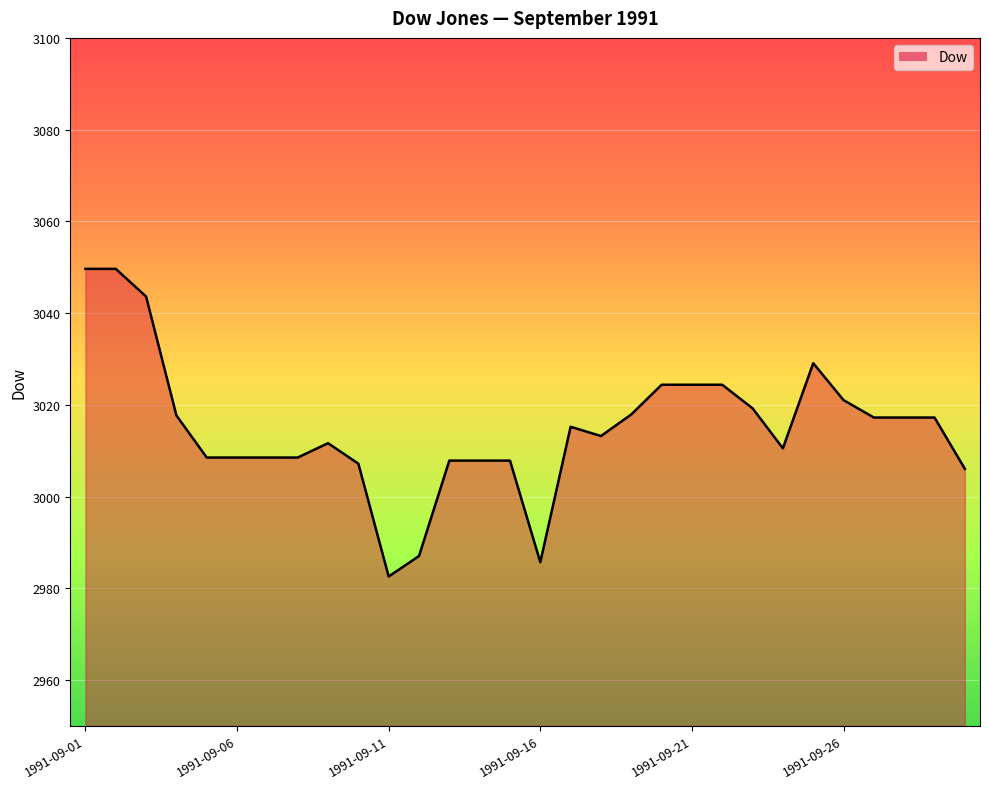

What is the minimum value shown in the chart?

2982.6